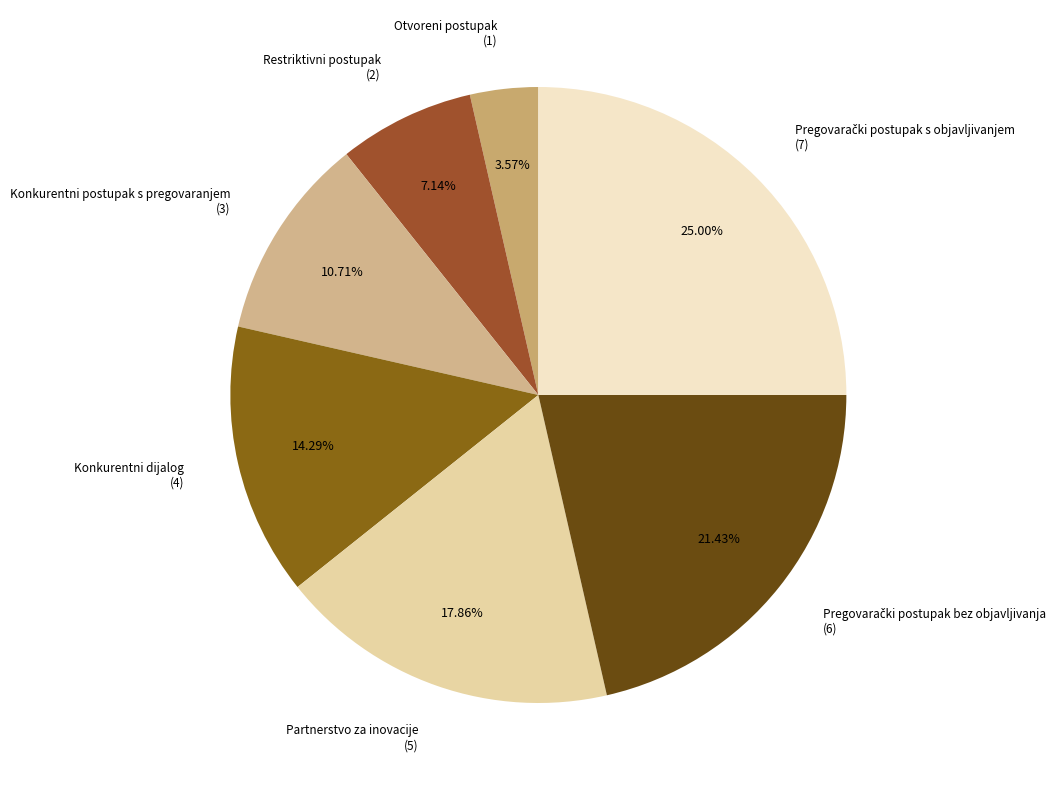

Between Partnerstvo za inovacije and Restriktivni postupak, which is larger?

Partnerstvo za inovacije